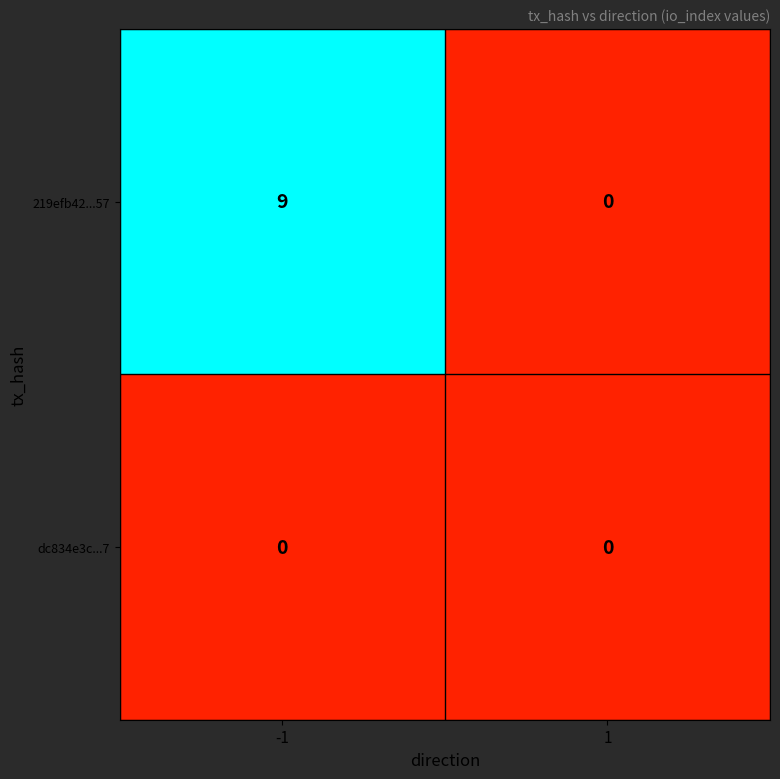

Rank the series by their maximum value, from lowest to highest.

dc834e3c...7, 219efb42...57